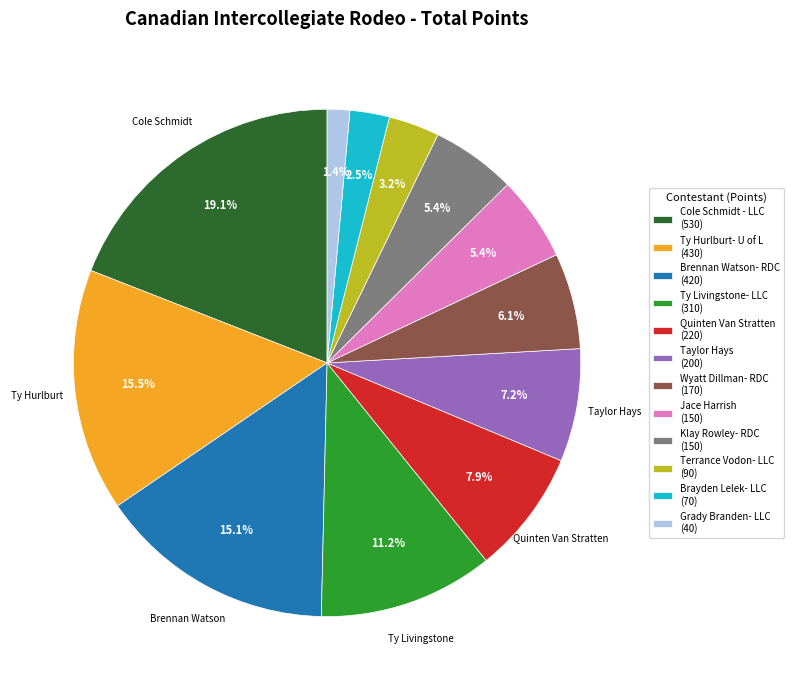

Is Ty Hurlburt- U of L the majority of the pie?

No